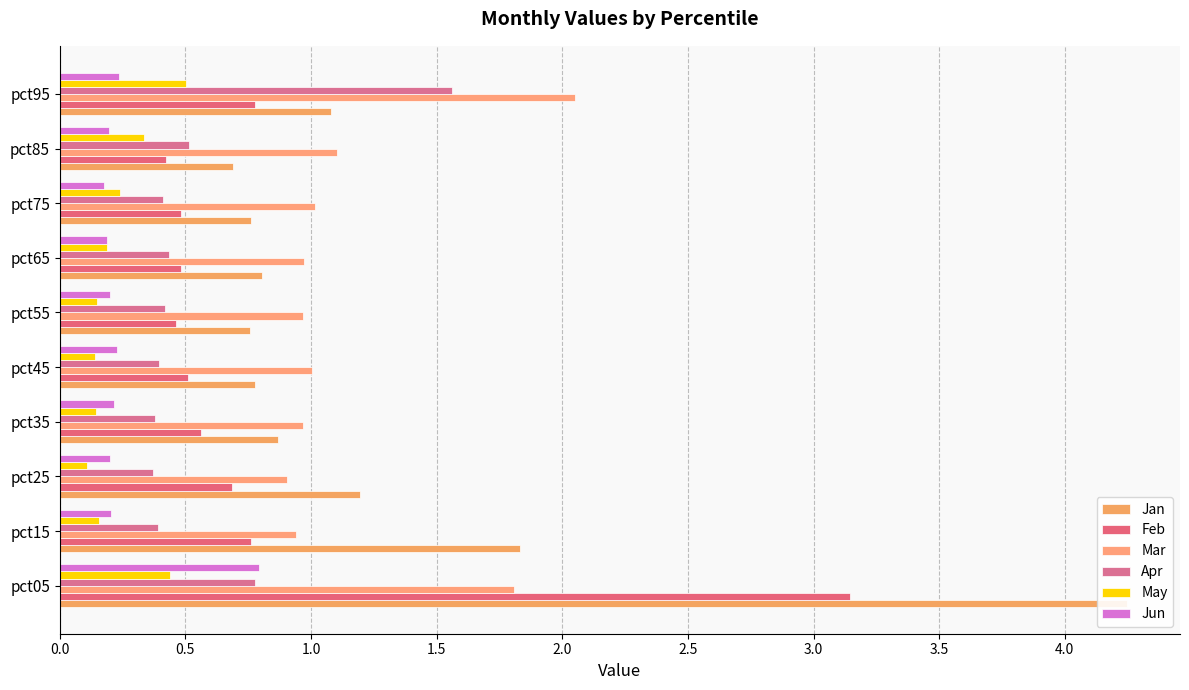

Between pct15 and pct95, which is larger?

pct15